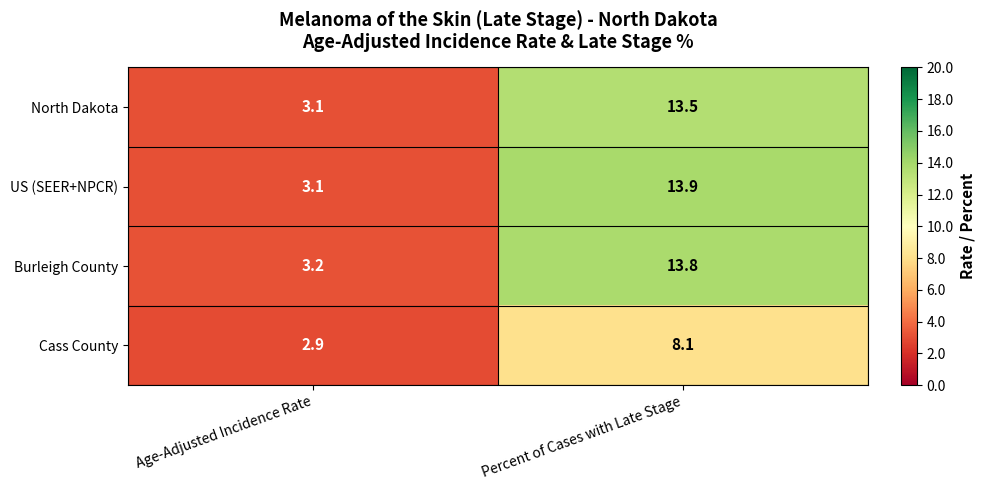

Count the number of data series in this chart.

4